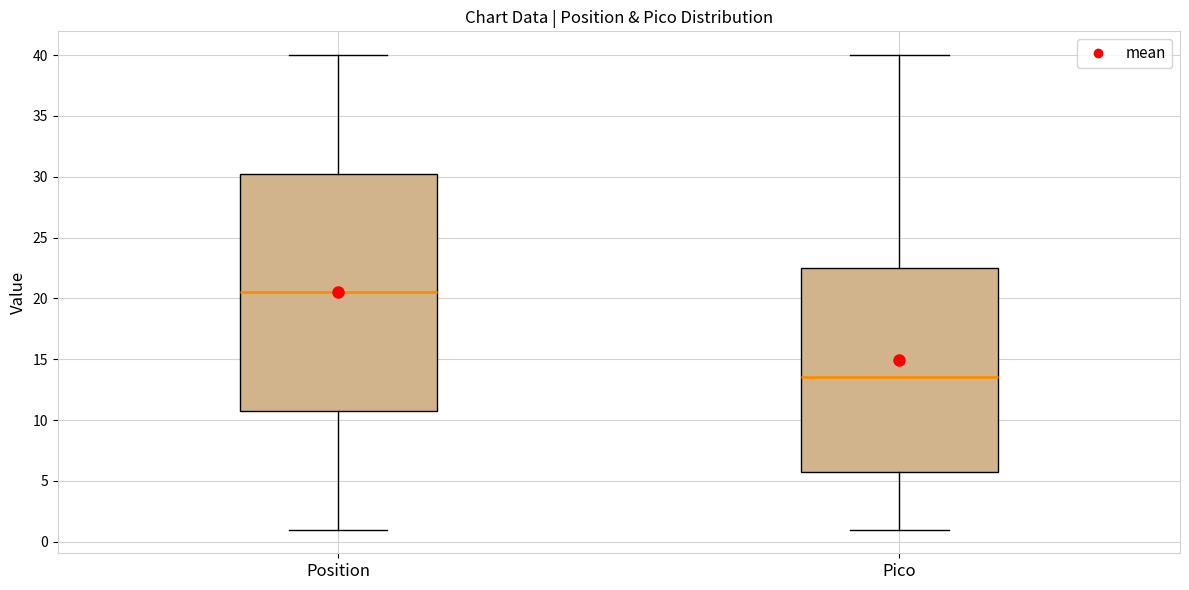

Reading left to right, transcribe this box plot: for each box, give where its median line is, the range the box spans, and where its two whiskers end, as read against the y-axis. The values are not printed on the chart, so give them approximately, as read against the axis.

Position: median 20.5, box 11.0 to 30.5, whiskers 1.0 to 40.0
Pico: median 13.5, box 6.0 to 22.5, whiskers 1.0 to 40.0